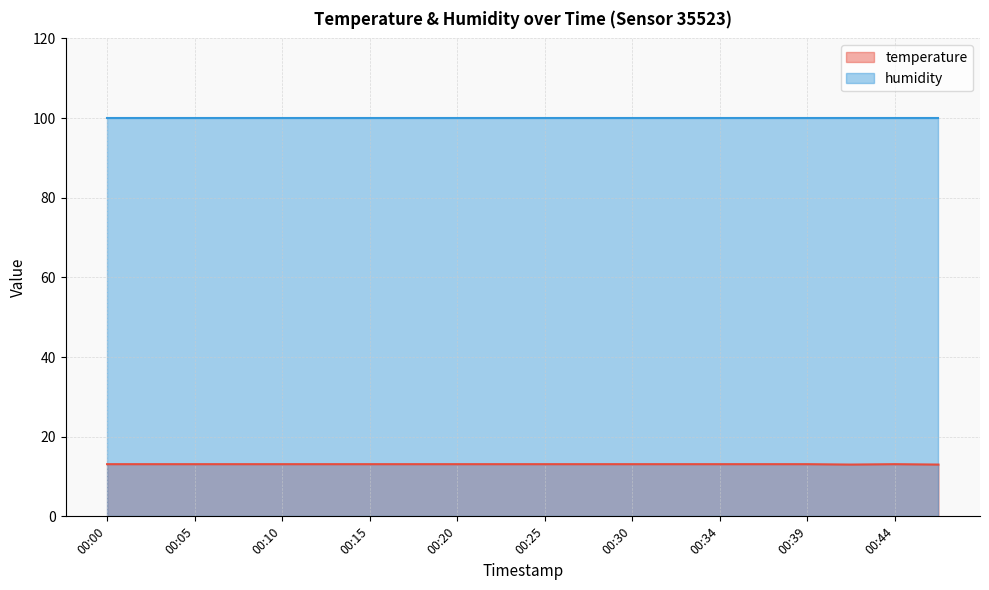

What is the average value?

13.1